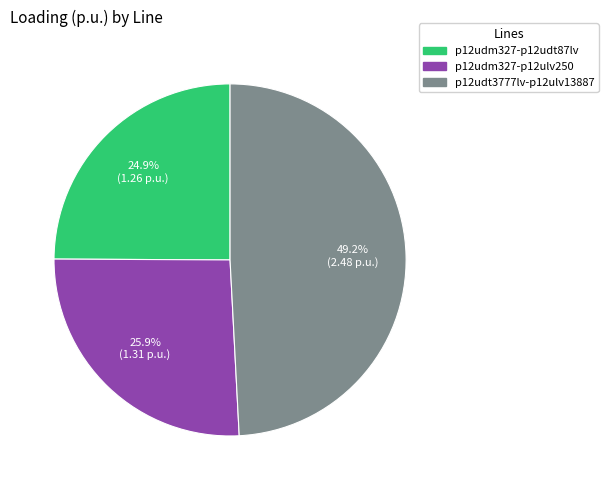

Is there a majority slice in this chart?

No